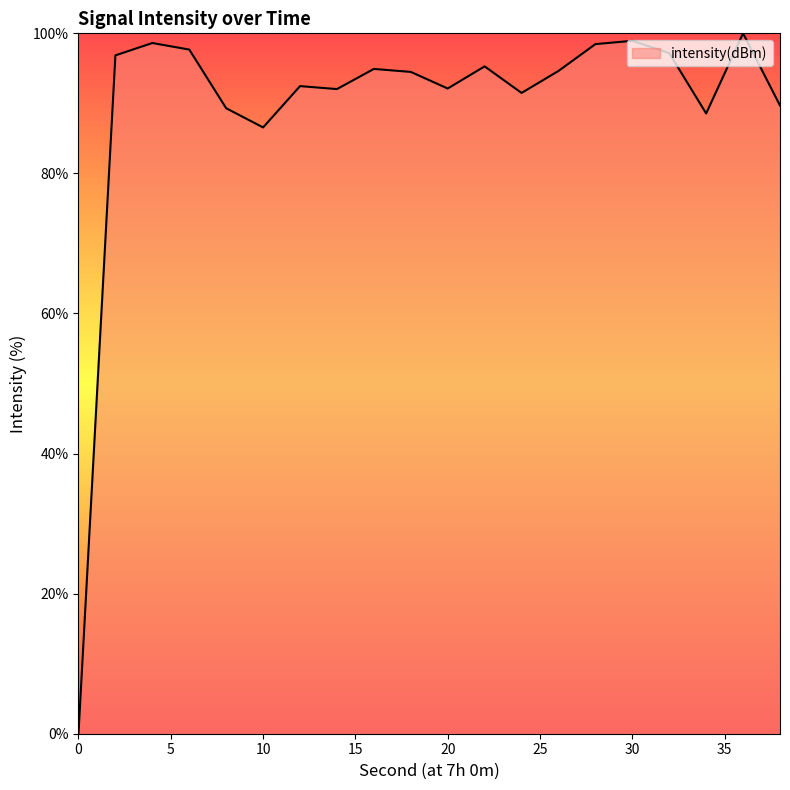

How many lines are shown in the chart?

1